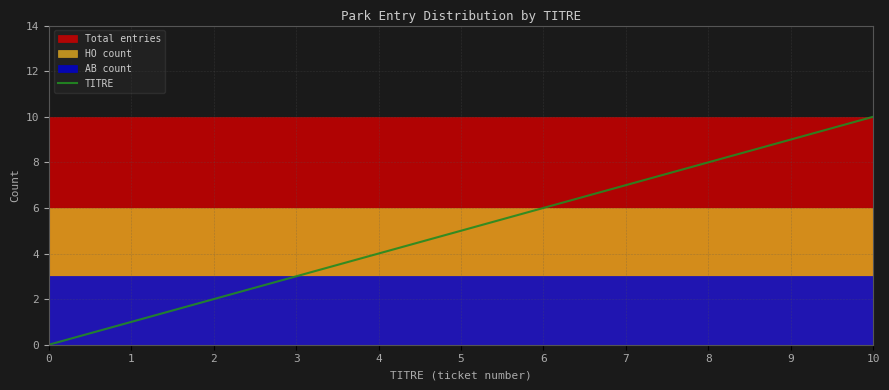

What is the sum of the values at 0 and 9?

9